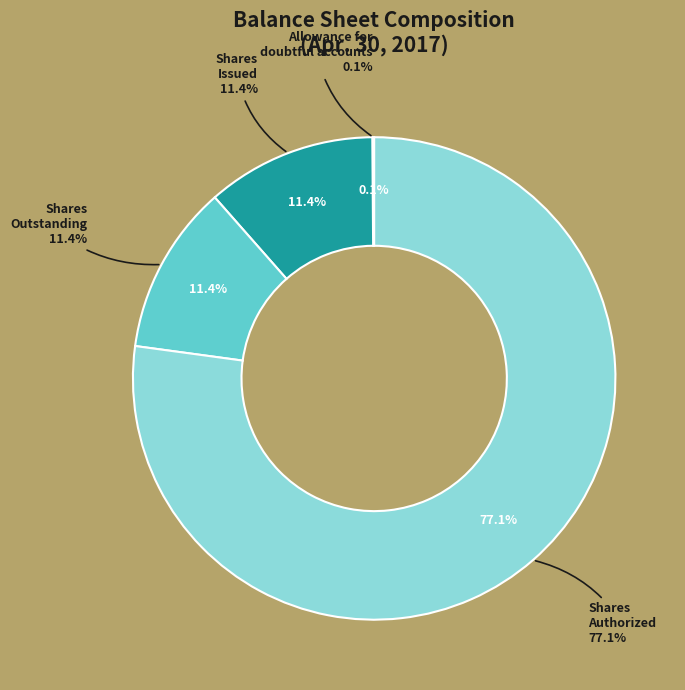

Rank the categories by value from highest to lowest.

Common stock, shares authorized, Common stock, shares issued, Common stock, shares outstanding, Allowance for doubtful accounts